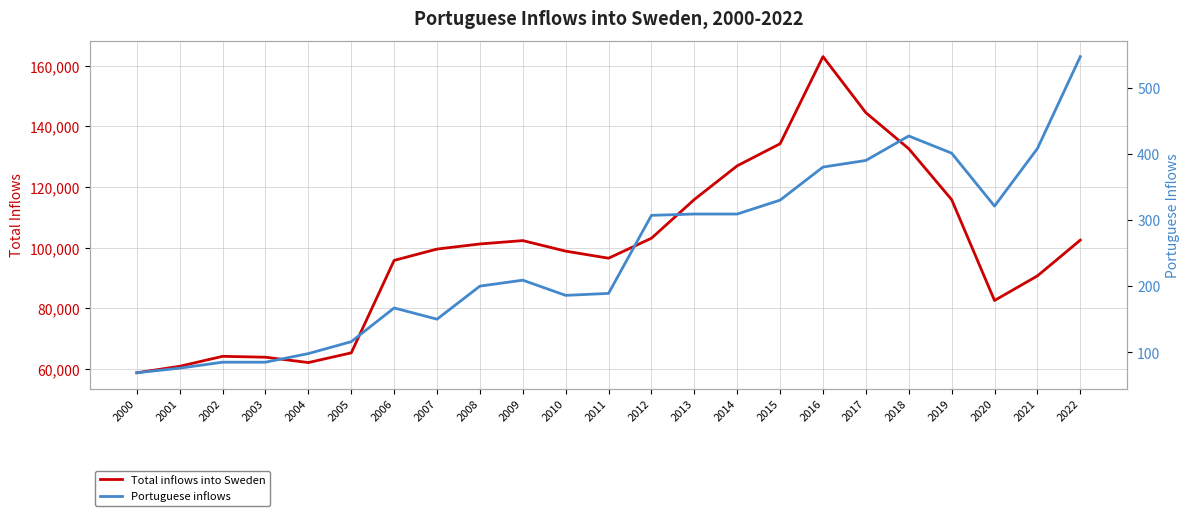

True or false: Total inflows into Sweden and Portuguese inflows cross at least once.

False